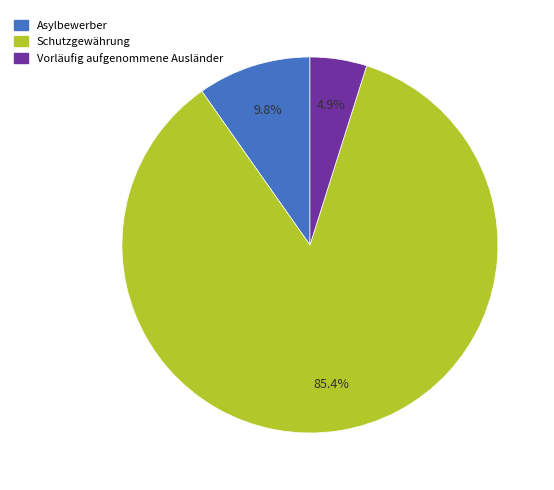

Is there a majority slice in this chart?

Yes